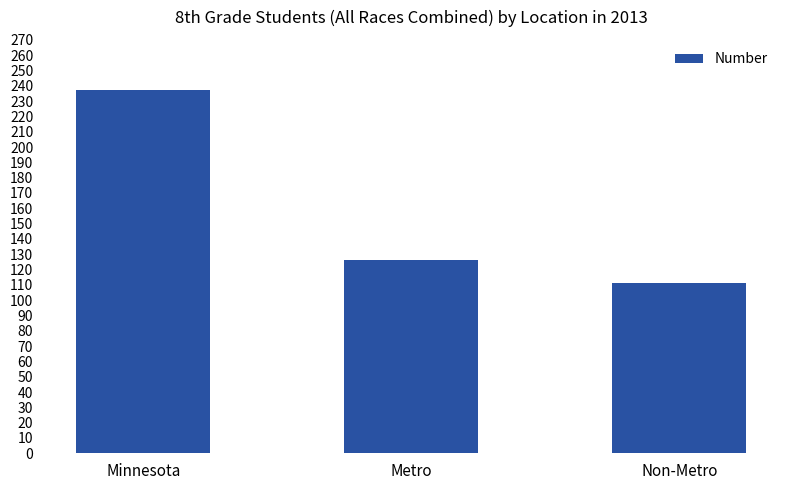

Is it true that the value at Metro is 55?

False